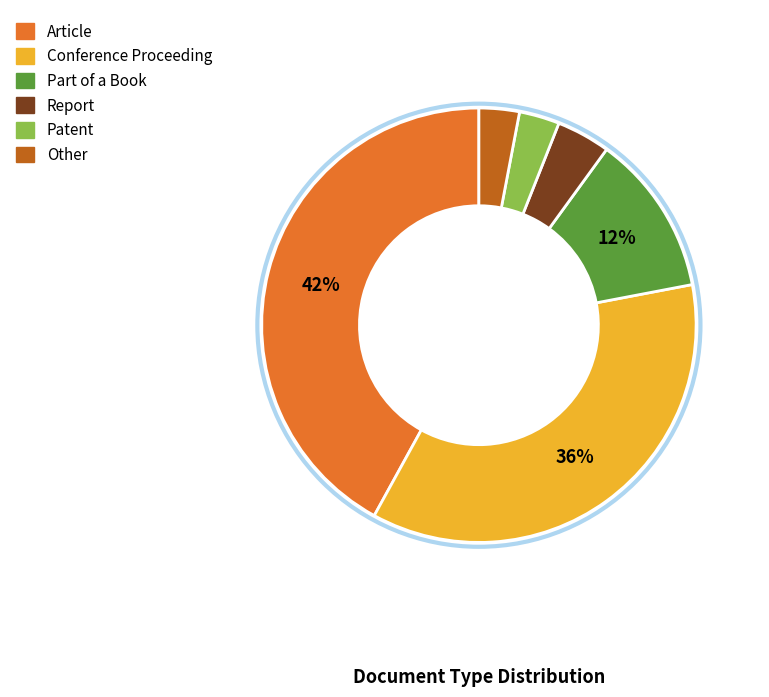

Which slice is the largest?

Article